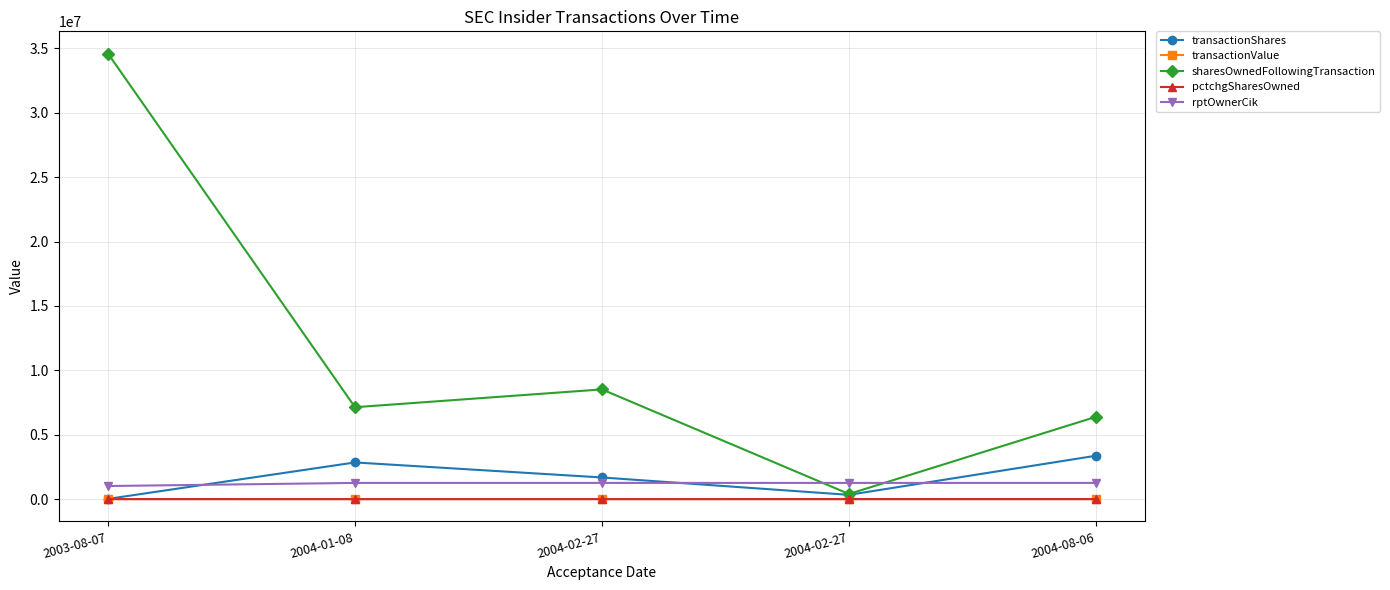

How many lines are shown in the chart?

5